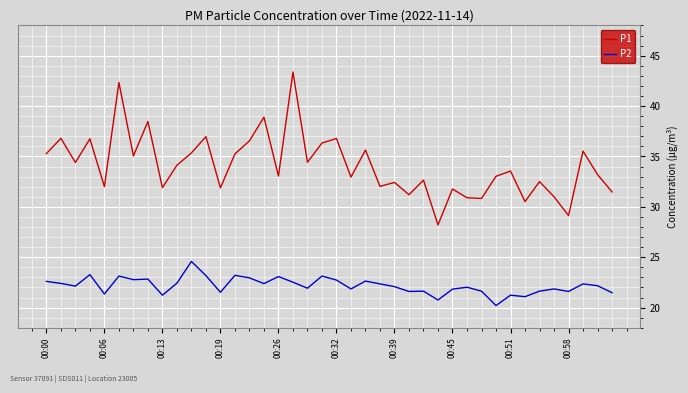

List the series in order of their peak value, highest first.

P1, P2